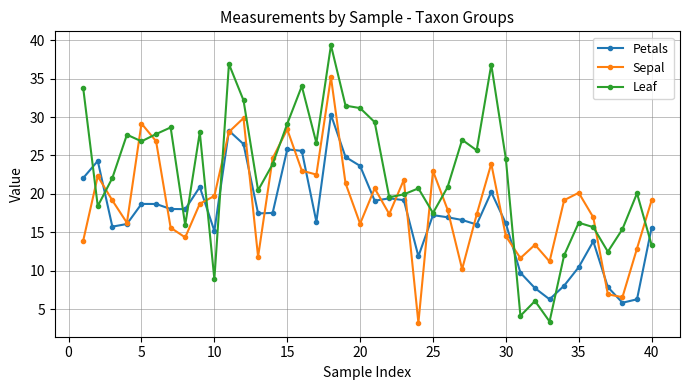

Which series has the largest total across all categories?

Leaf